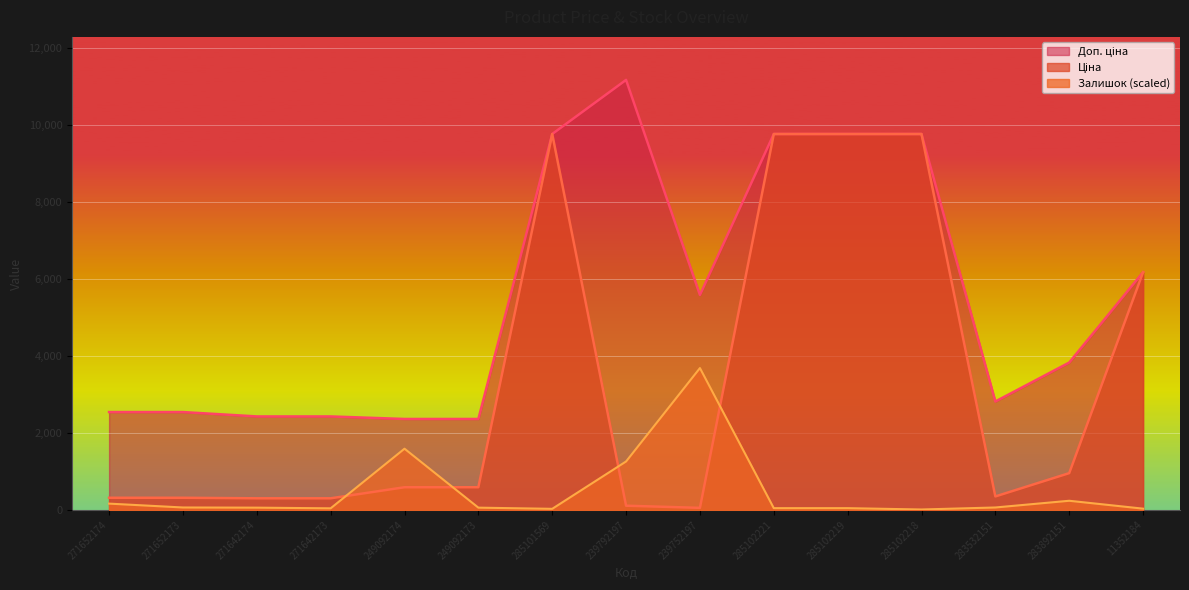

Between 249092173 and 283892151, which is larger?

283892151